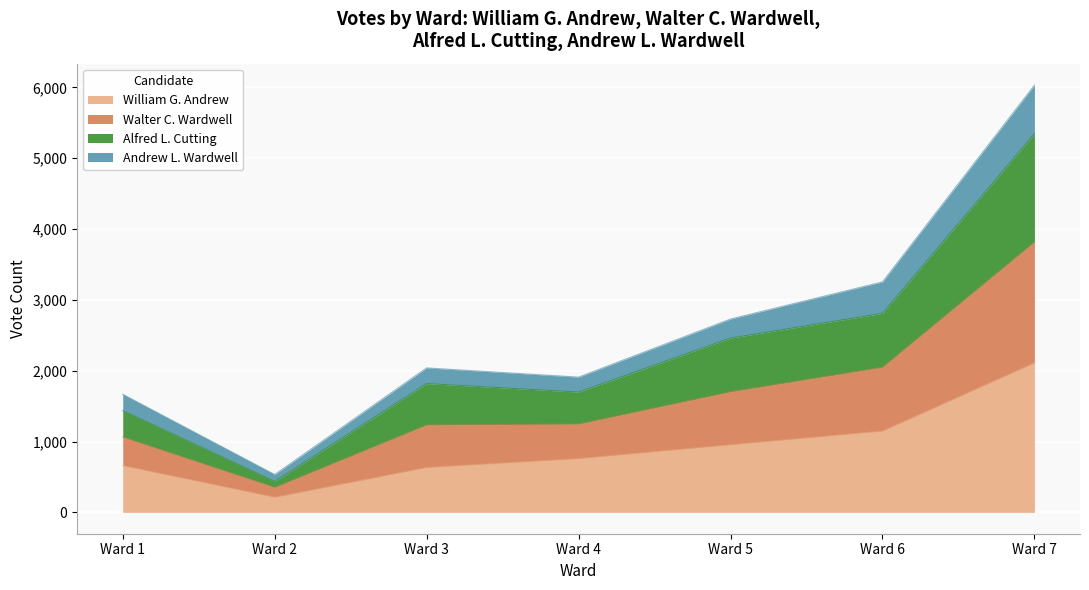

What is the total value across all series at Ward 3?

2039